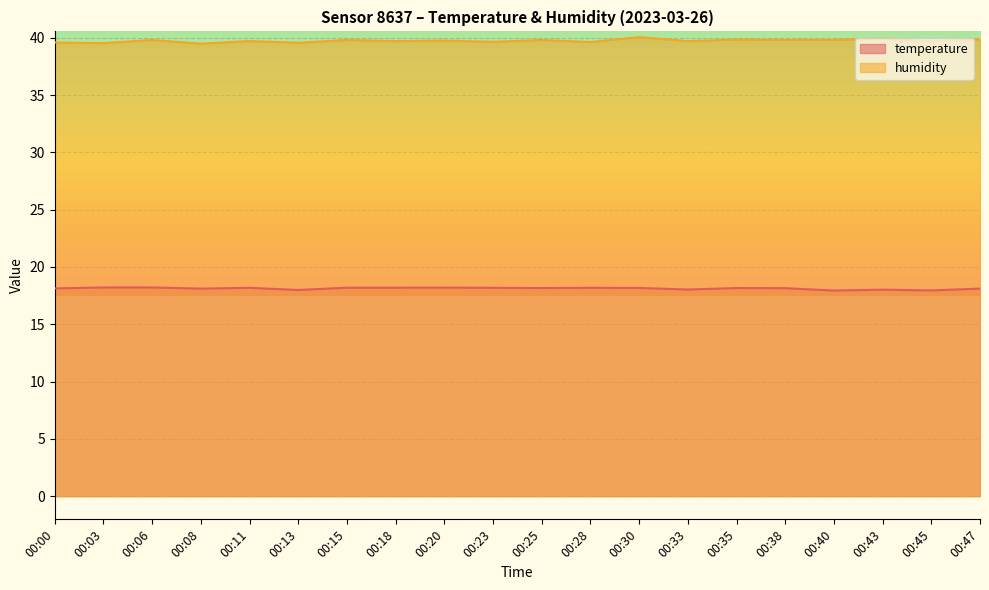

What are all the series names shown in the legend?

temperature, humidity